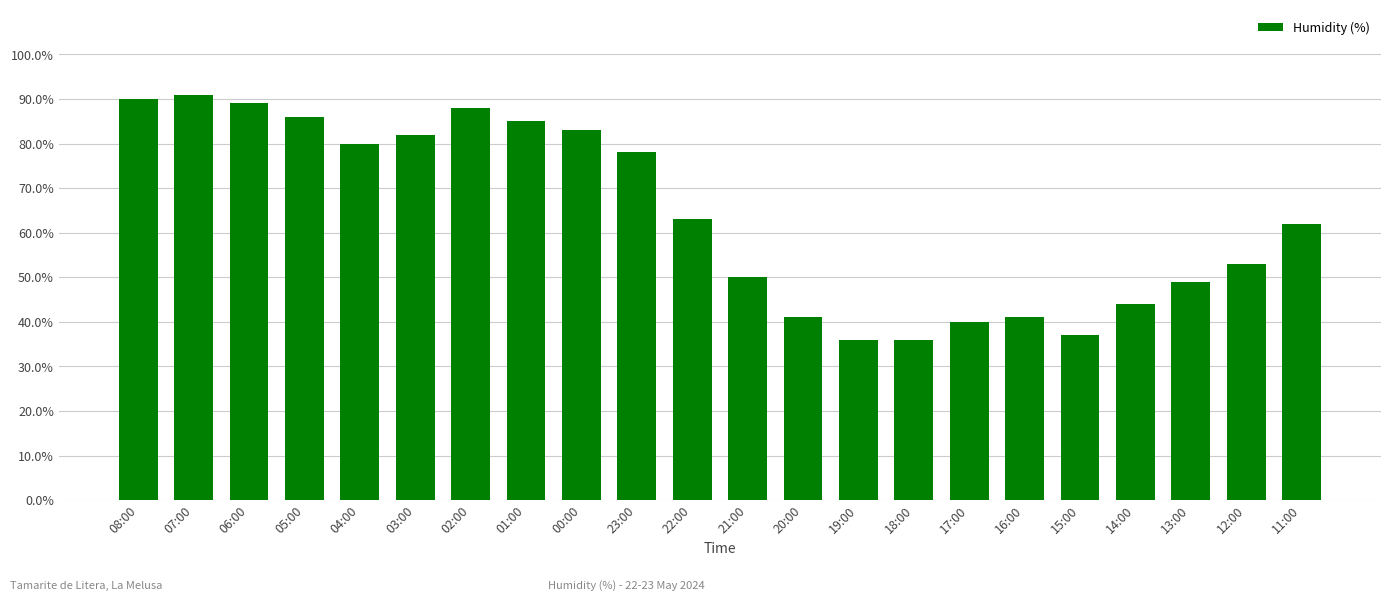

What is the sum of all values?

1404